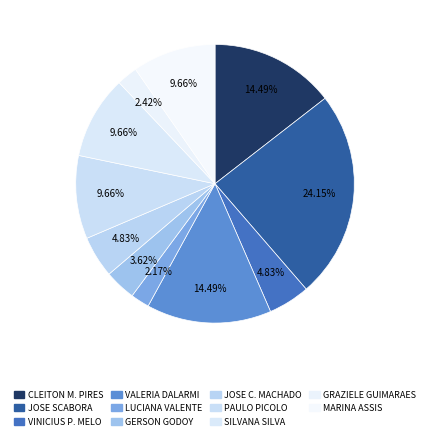

How many slices are in this pie chart?

11